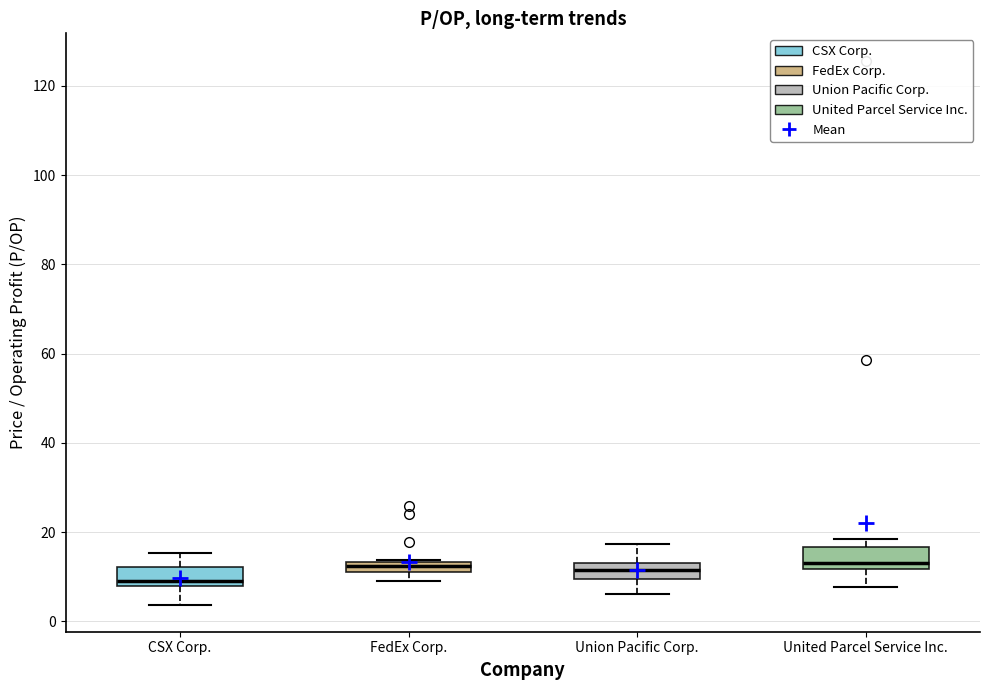

Which box's median line is the lowest?

CSX Corp.